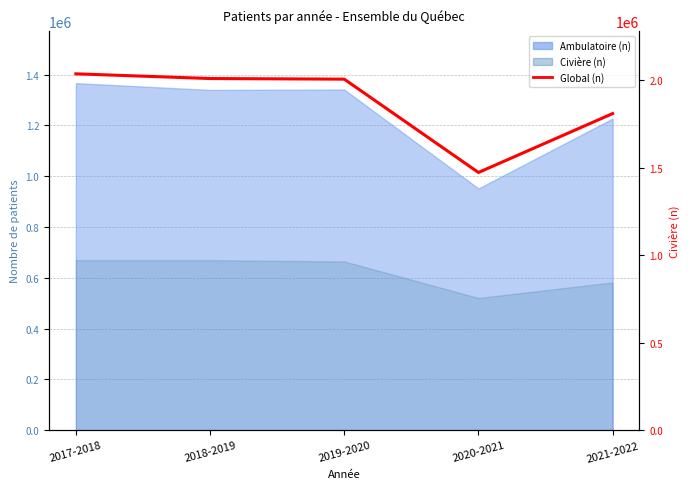

What is the change in value from 2020-2021 to 2021-2022?

+336509